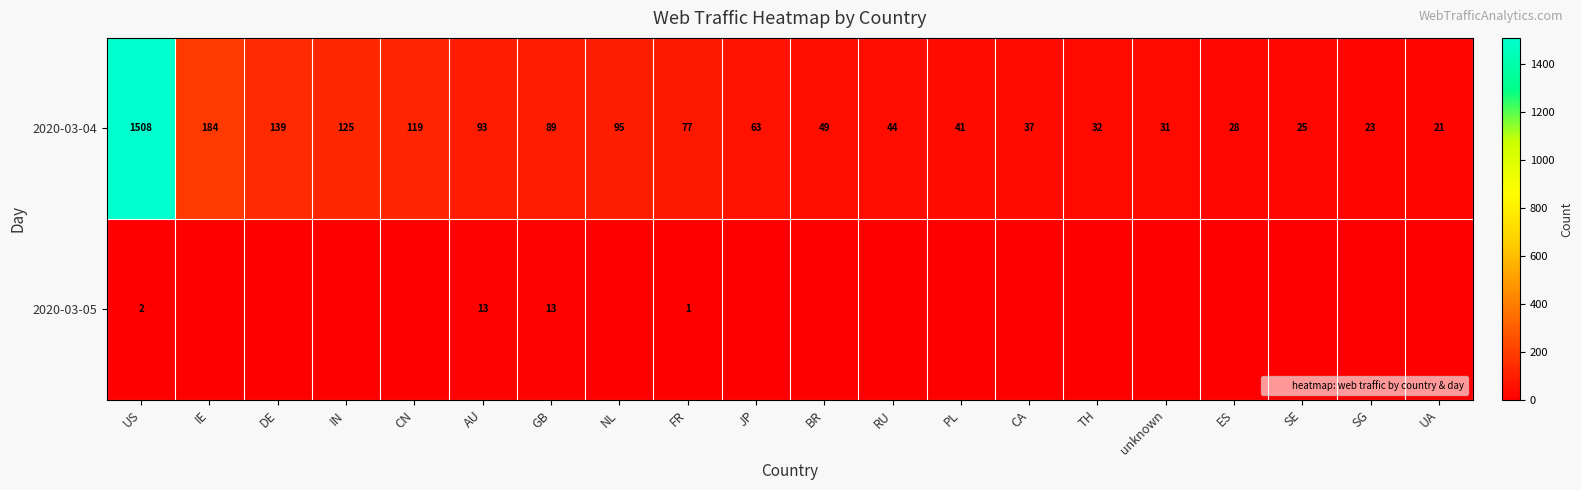

At which category is the sum across all series the highest?

US